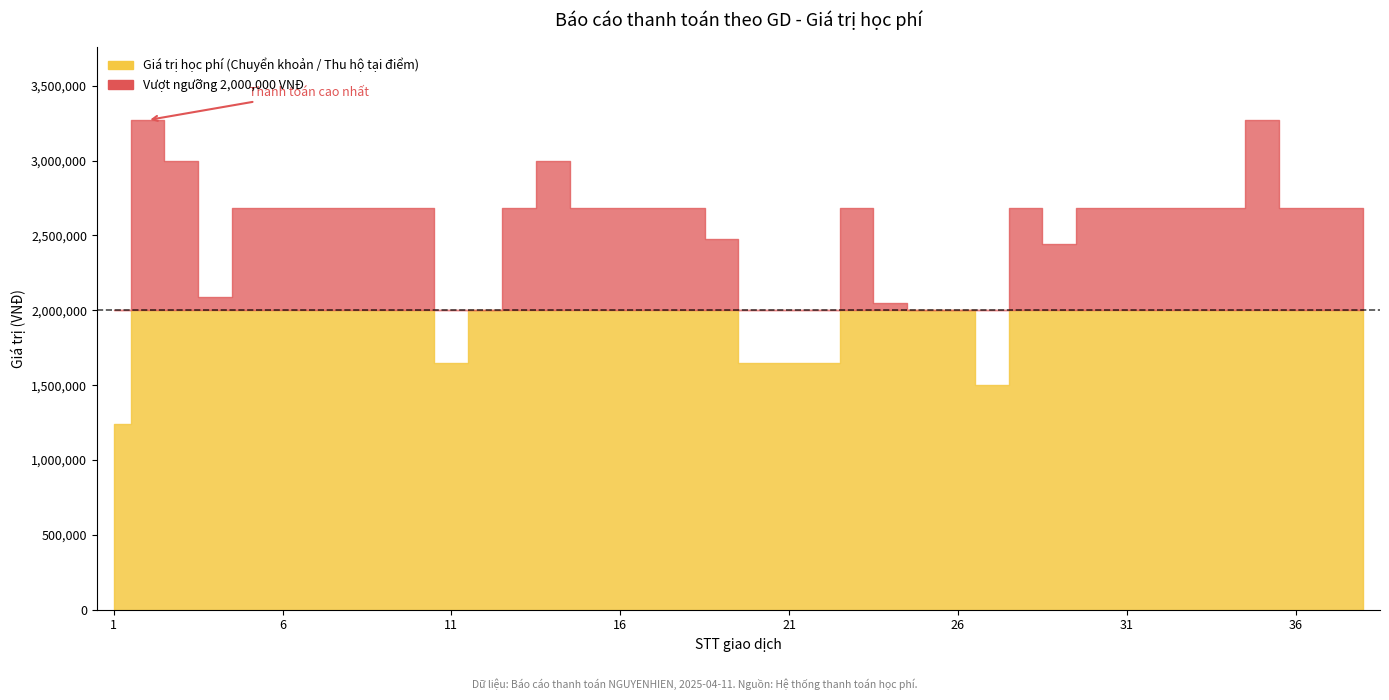

At which category is the sum across all series the highest?

2